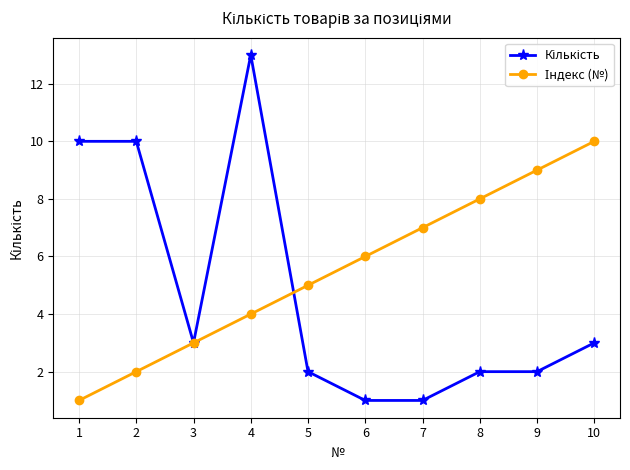

At which category is the sum across all series the highest?

4